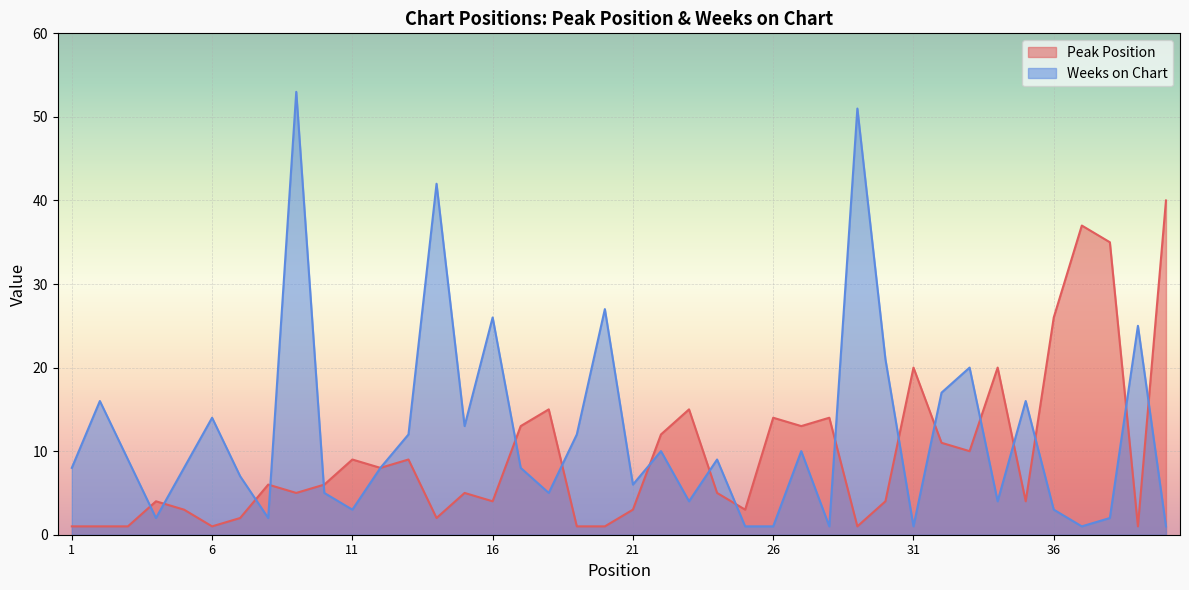

List the series in order of their overall mean, lowest first.

Peak Position, Weeks on Chart